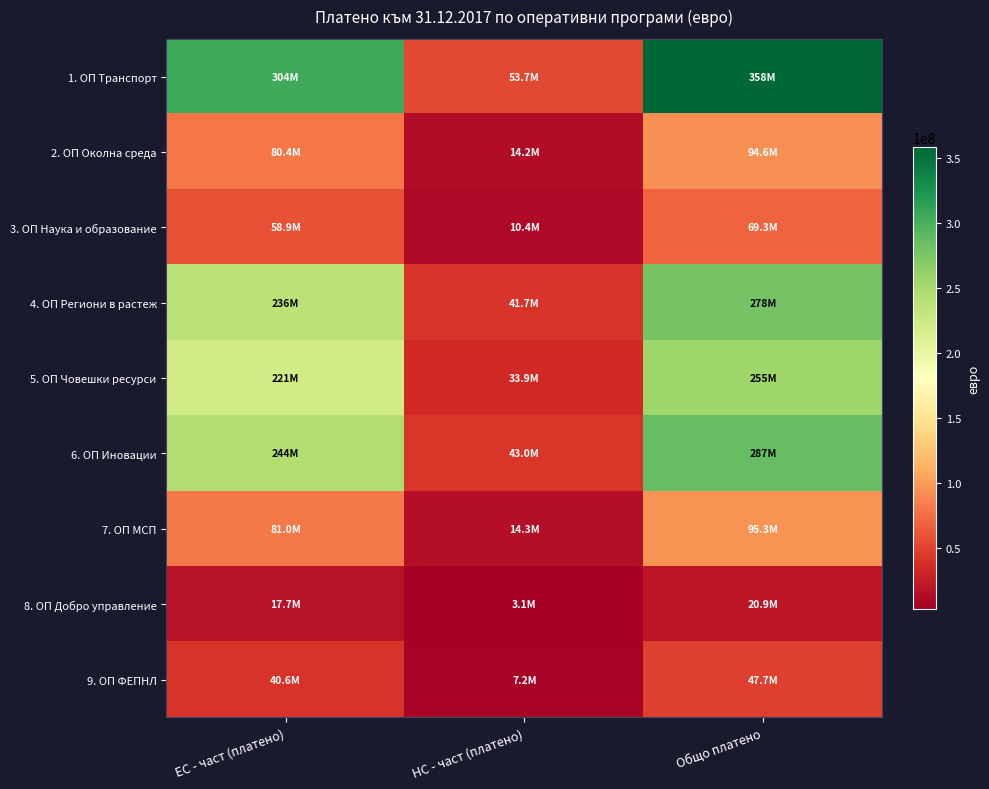

Reading right to left, transcribe all the data shown in this chart.

1. ОП Транспорт: Общо платено=358101356.3	НС - част (платено)=53715203.5	ЕС - част (платено)=304386152.9
2. ОП Околна среда: Общо платено=94565415.0	НС - част (платено)=14184812.2	ЕС - част (платено)=80380602.7
3. ОП Наука и образование: Общо платено=69330239.8	НС - част (платено)=10399536.0	ЕС - част (платено)=58930703.8
4. ОП Региони в растеж: Общо платено=277925948.2	НС - част (платено)=41688892.2	ЕС - част (платено)=236237055.9
5. ОП Човешки ресурси: Общо платено=254931857.0	НС - част (платено)=33896961.7	ЕС - част (платено)=221034895.3
6. ОП Иновации: Общо платено=286512371.0	НС - част (платено)=42976855.7	ЕС - част (платено)=243535515.4
7. ОП МСП: Общо платено=95334300.0	НС - част (платено)=14300145.0	ЕС - част (платено)=81034155.0
8. ОП Добро управление: Общо платено=20858054.3	НС - част (платено)=3128708.1	ЕС - част (платено)=17729346.2
9. ОП ФЕПНЛ: Общо платено=47748203.8	НС - част (платено)=7162230.6	ЕС - част (платено)=40585973.2